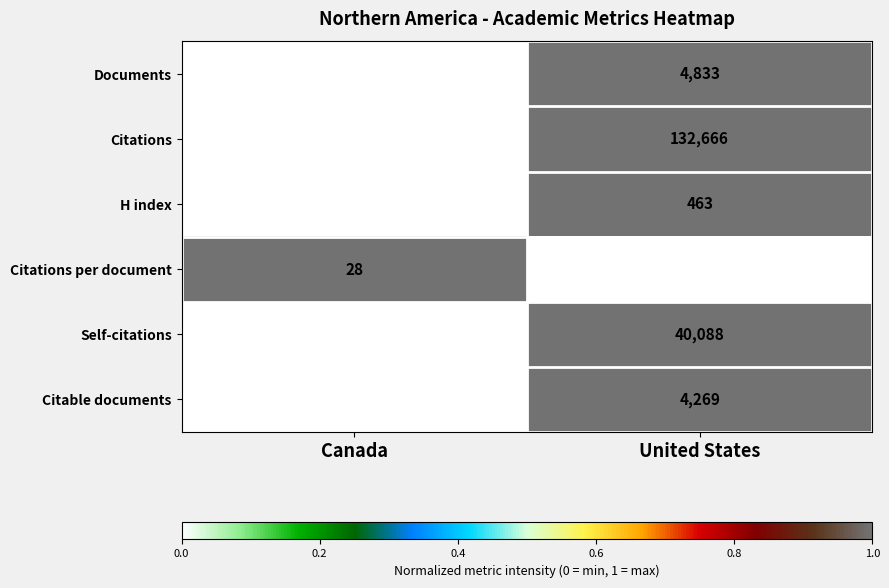

Which series has the largest total across all categories?

Citations